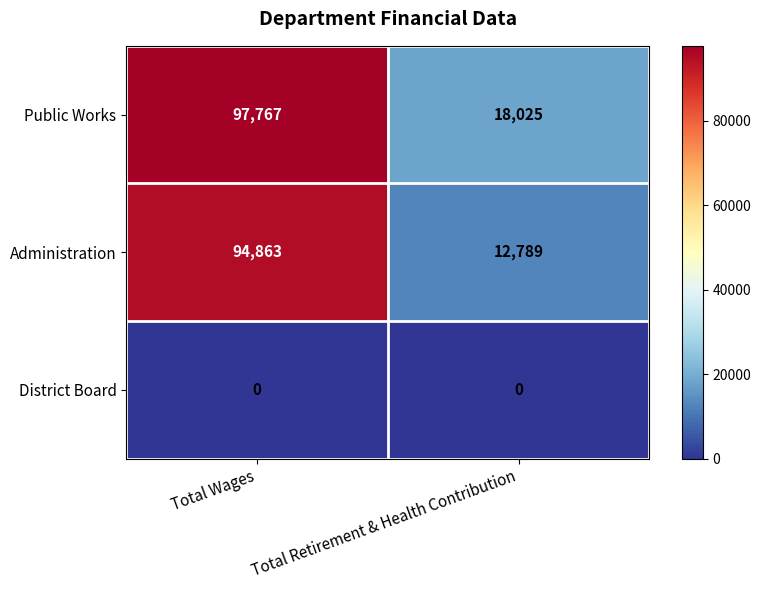

What is the difference between the highest and lowest values at Total Wages?

97767